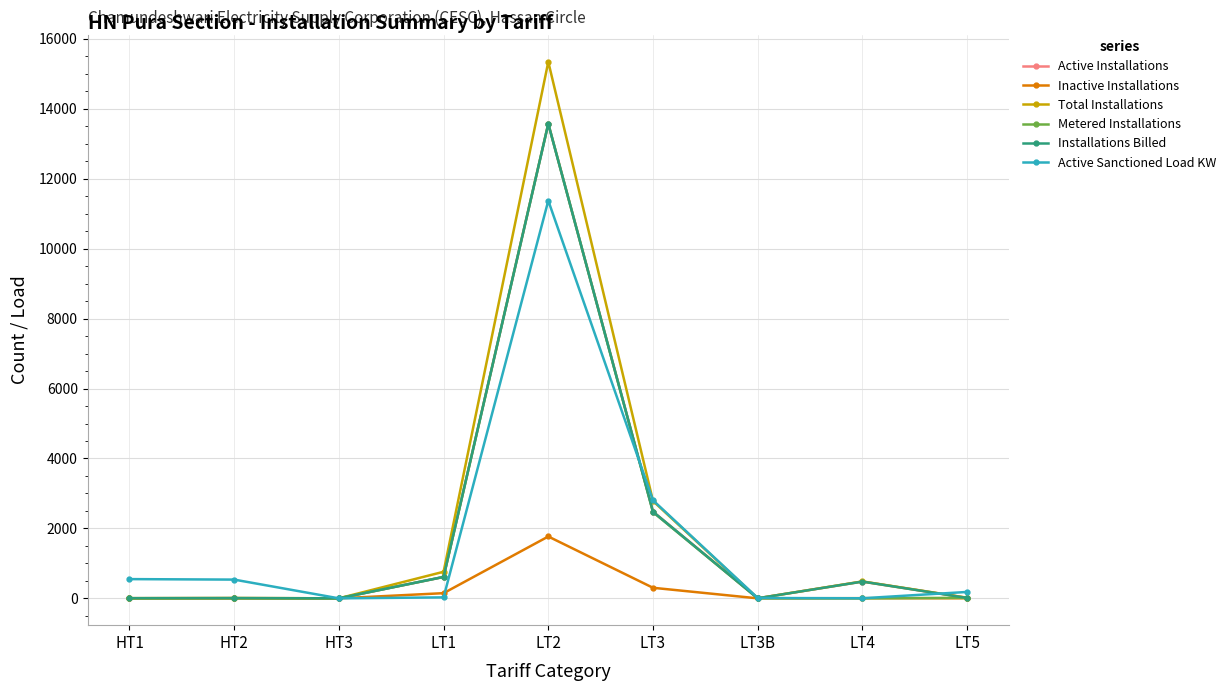

At how many categories does at least one series exceed 2292?

2